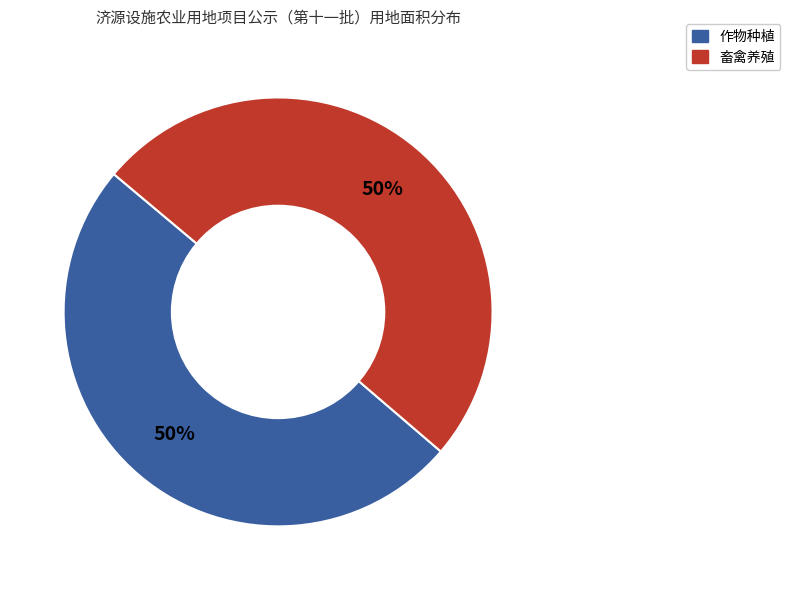

To the nearest percent, what is the average slice percentage?

50%